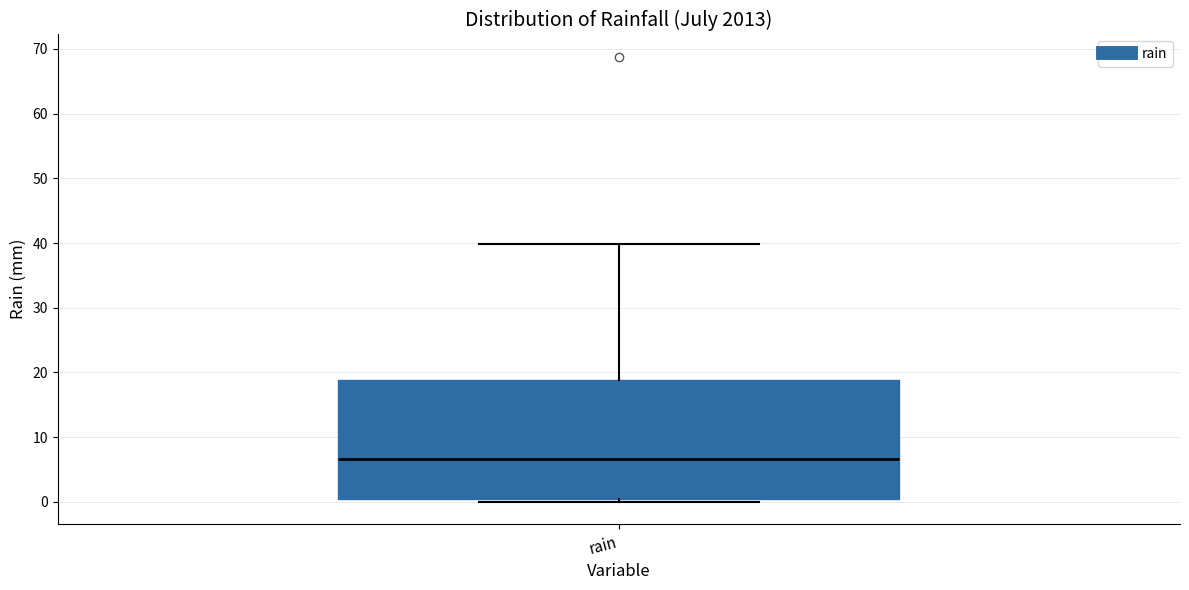

Read this box plot against the y-axis: the position of the median line, the range covered by the box, and the ends of both whiskers. The values are not printed on the chart, so give them approximately, as read against the axis.

median 7, box 0 to 19, whiskers 0 (just below the box's lower edge) to 40